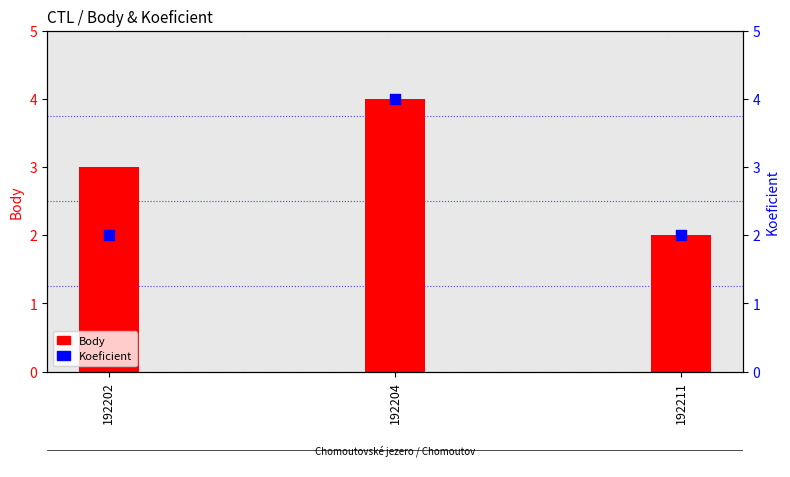

Is the value of Body at 192204 greater than the value of Koeficient at 192204?

No